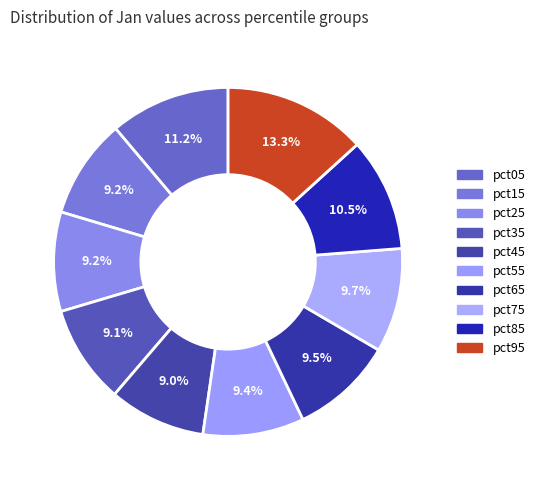

How many slices are in this pie chart?

10